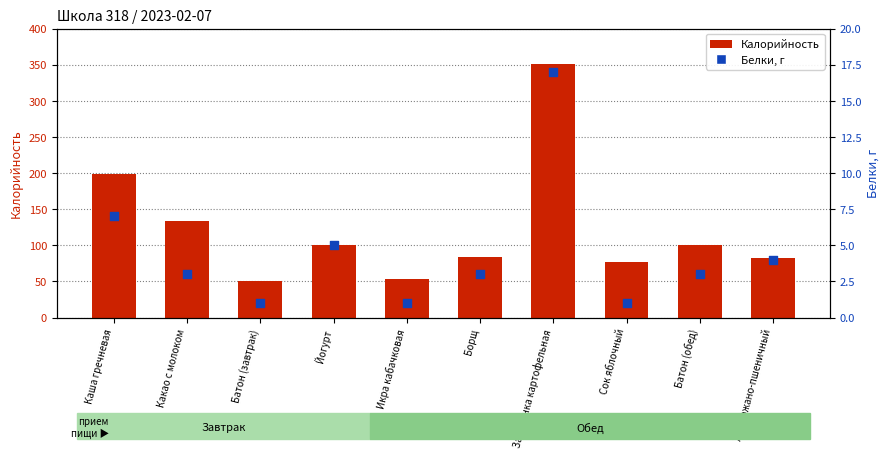

What is the total value across all series at Какао с молоком?

137